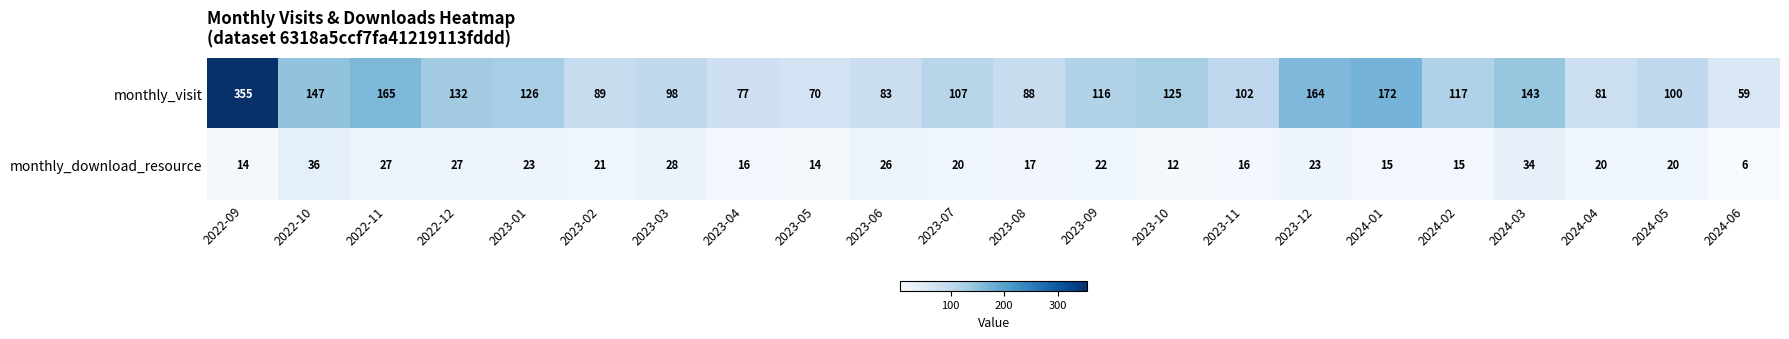

How many values in the monthly_visit series are below 116?

11